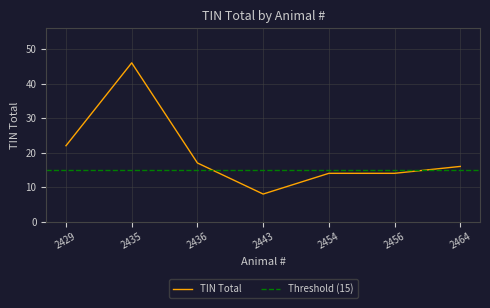

At which category does the data reach its first local valley?

2443